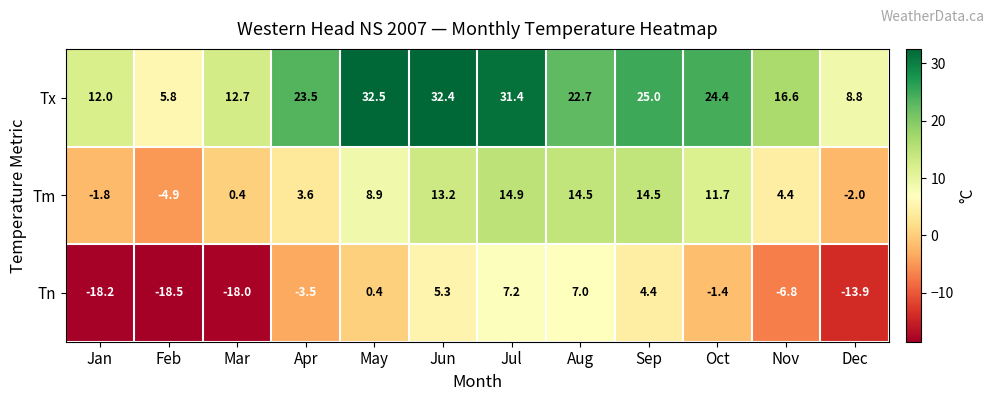

Which series changed the most between Mar and Dec?

Tn